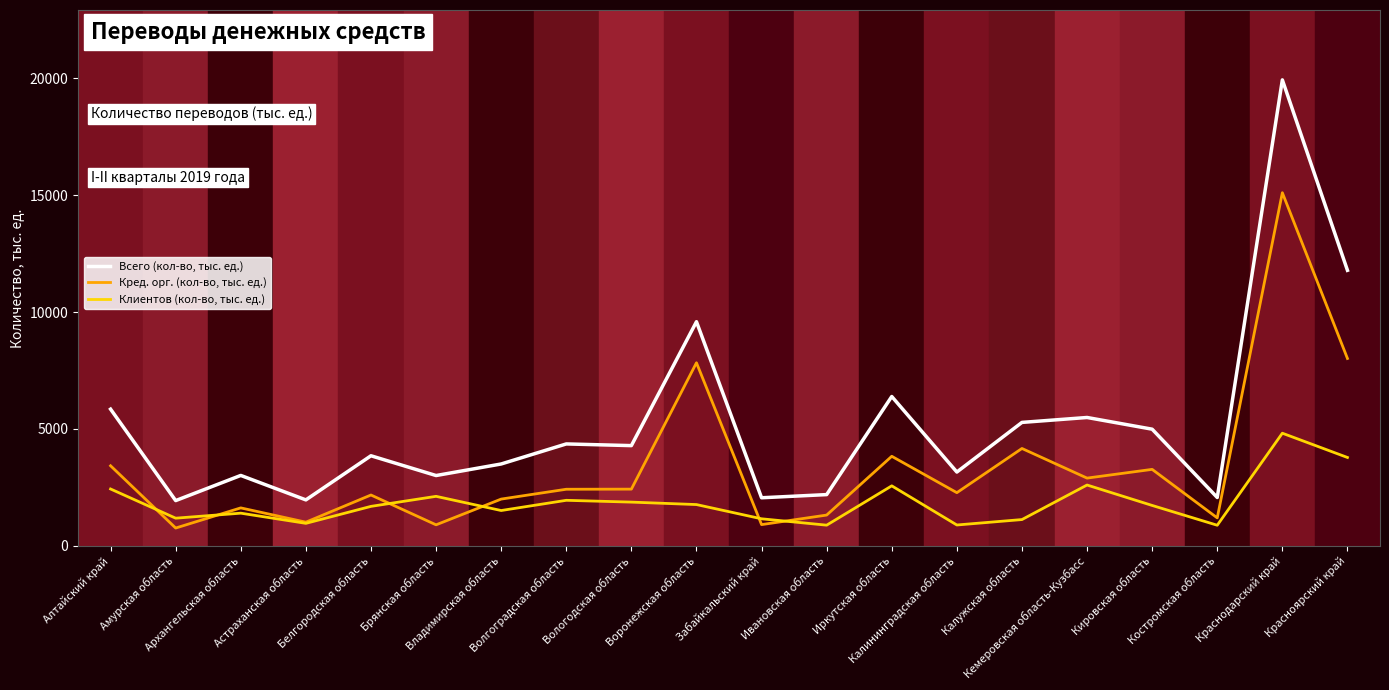

At Воронежская область, list the series in order from largest to smallest.

Всего (кол-во, тыс. ед.), Кред. орг. (кол-во, тыс. ед.), Клиентов (кол-во, тыс. ед.)